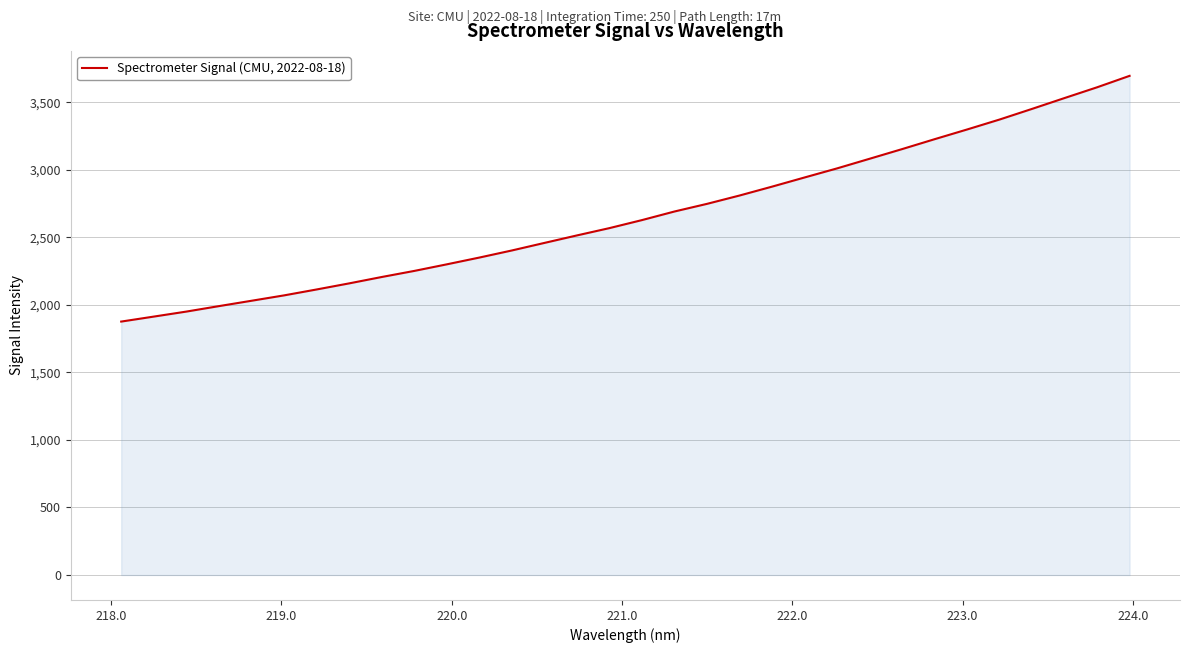

What is the difference between the maximum and minimum values?

1819.0